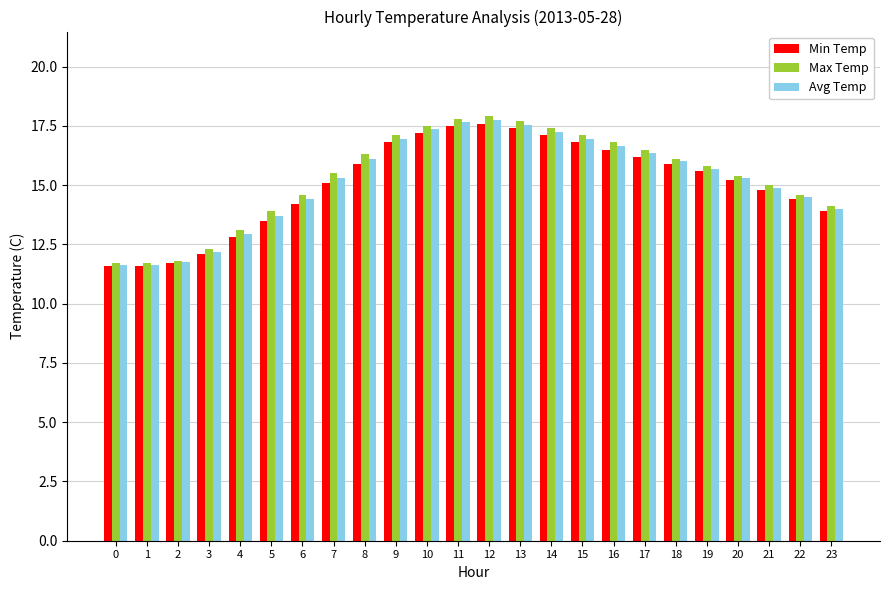

The Avg Temp series shows 14.4 at 6. True or false?

True